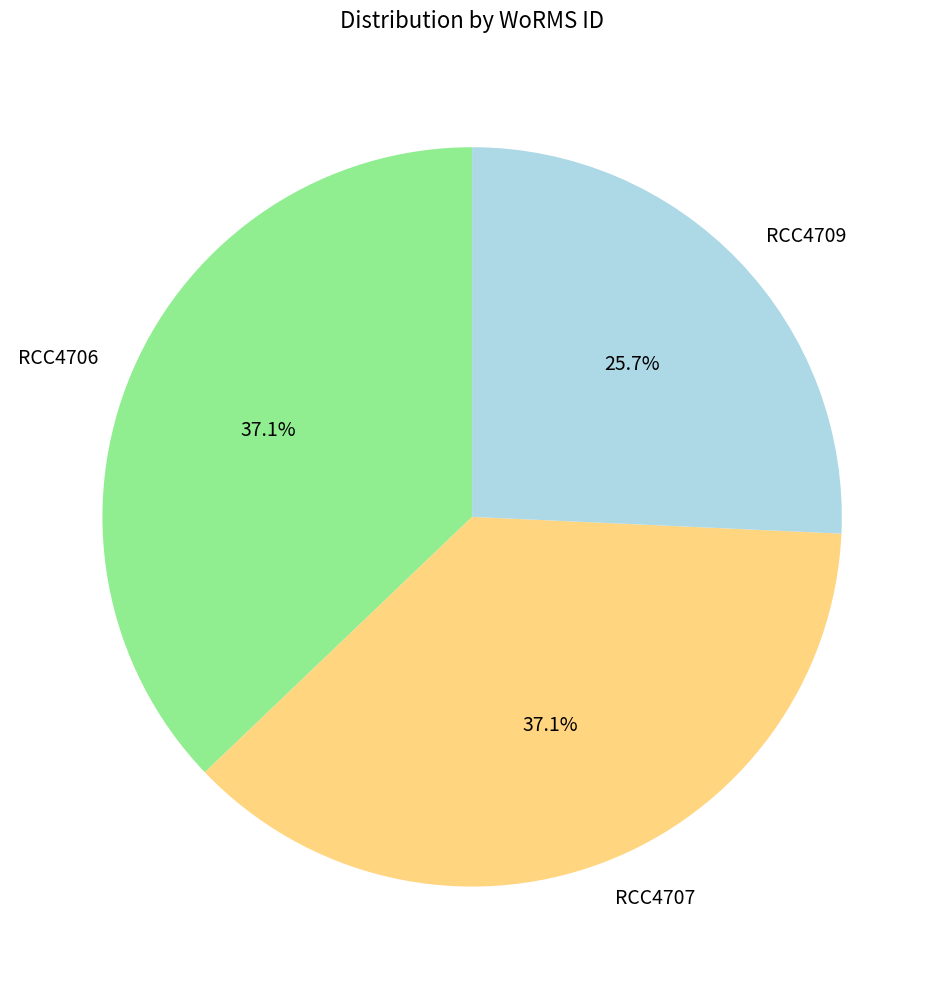

What percentage is the RCC4707 slice, to the nearest percent?

37%